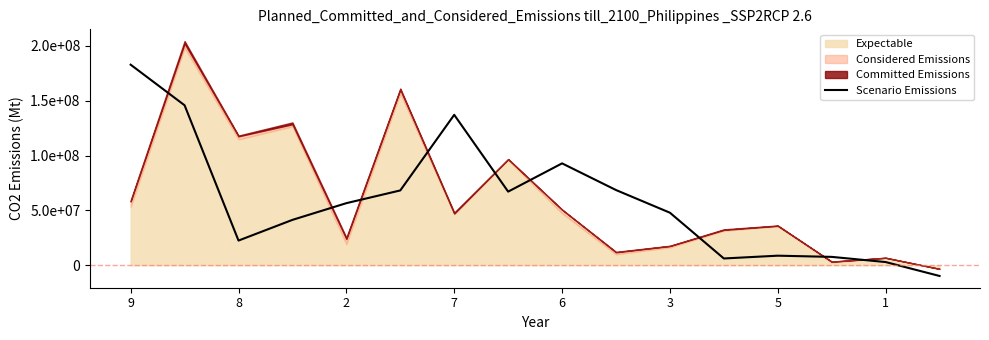

How many values are below 56622222?

8